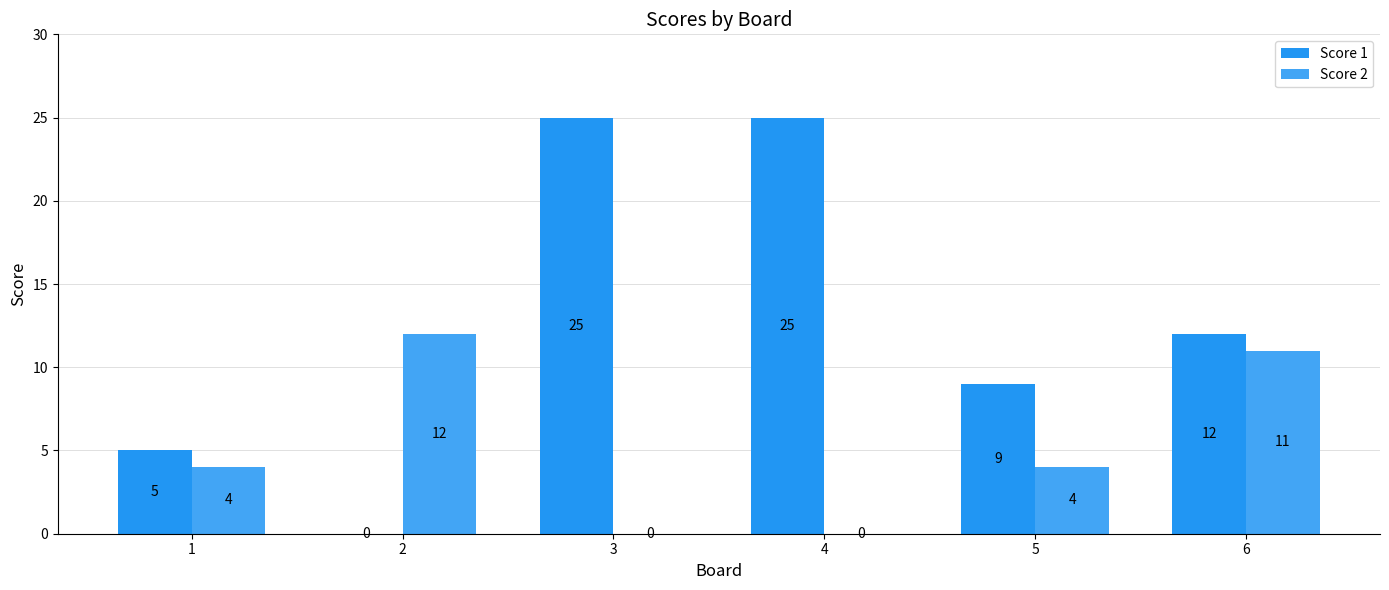

What are all the series names shown in the legend?

Score 1, Score 2